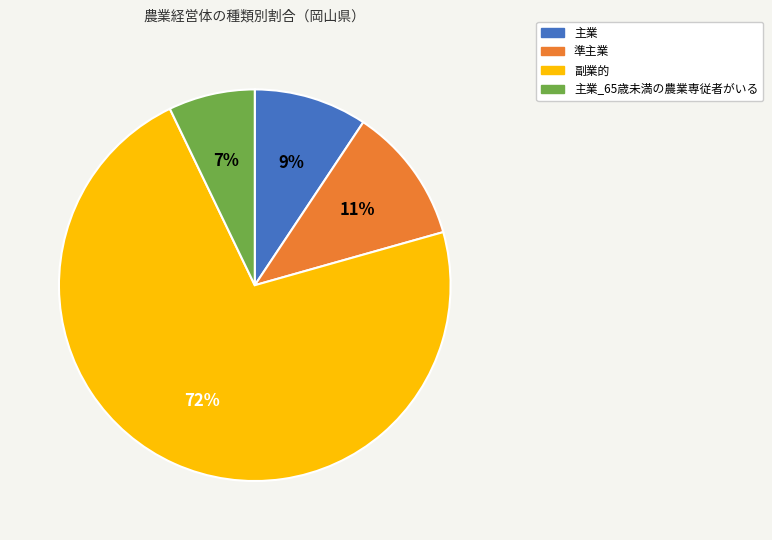

How many segments does this pie chart have?

4